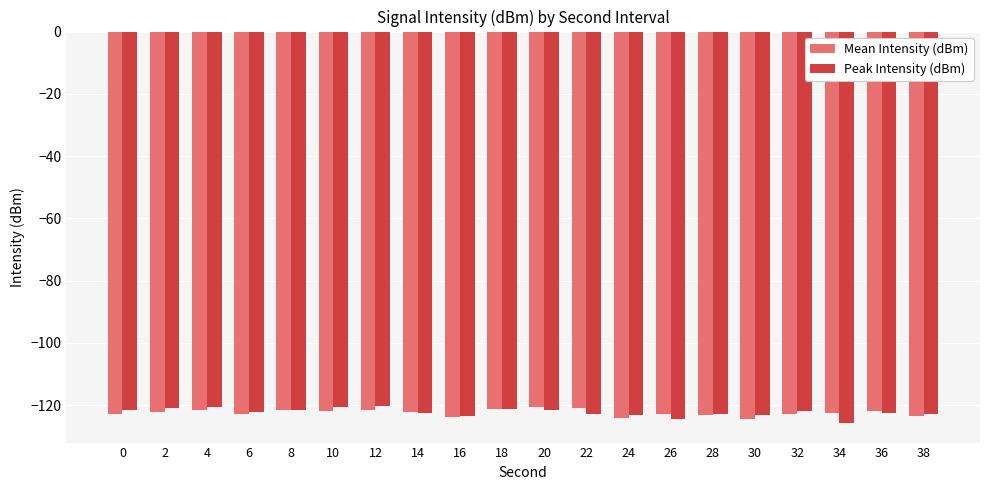

The Peak Intensity (dBm) series shows -64.5 at 28. True or false?

False